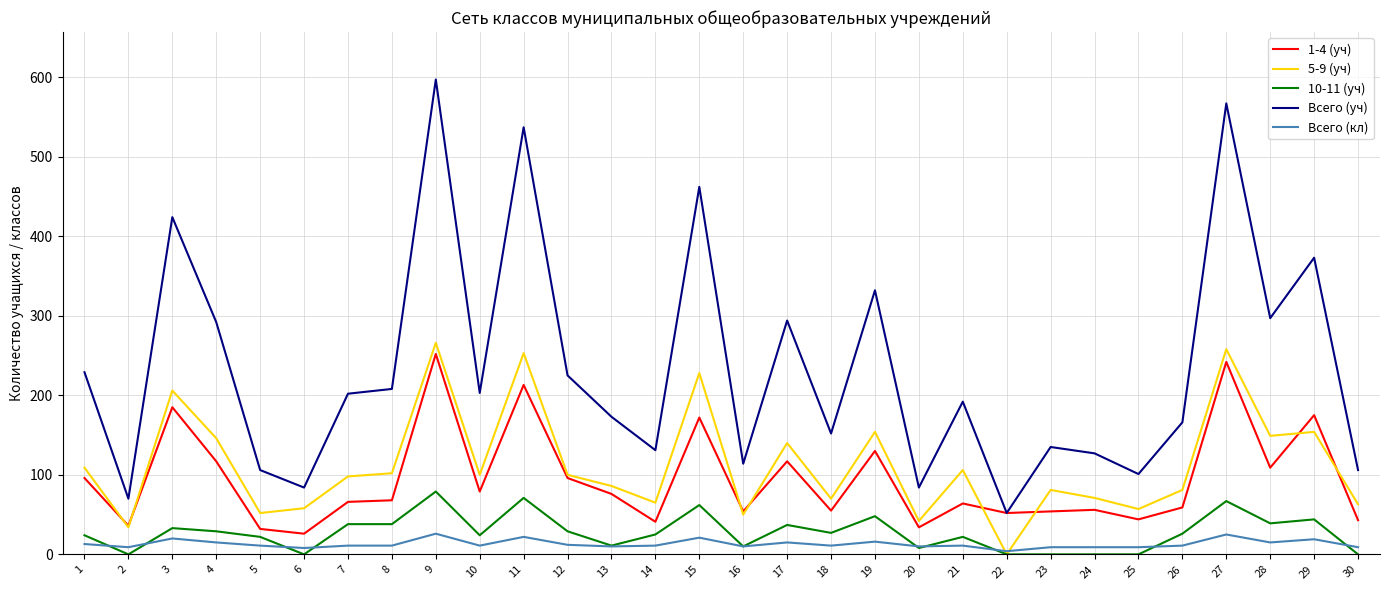

Which series changed the most between 15 and 18?

Всего (уч)